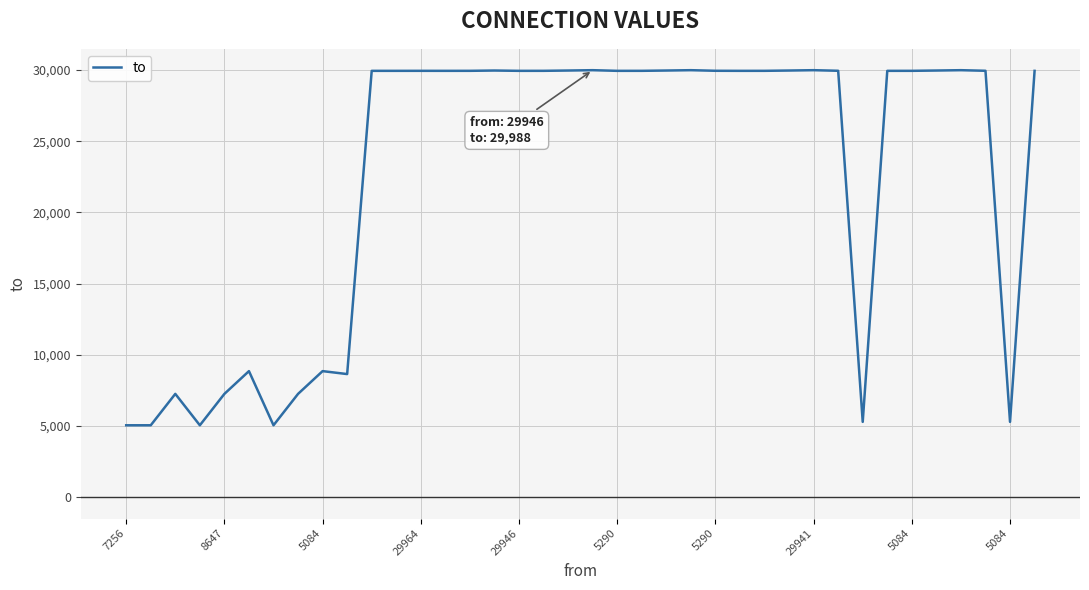

What is the smallest value displayed?

5051